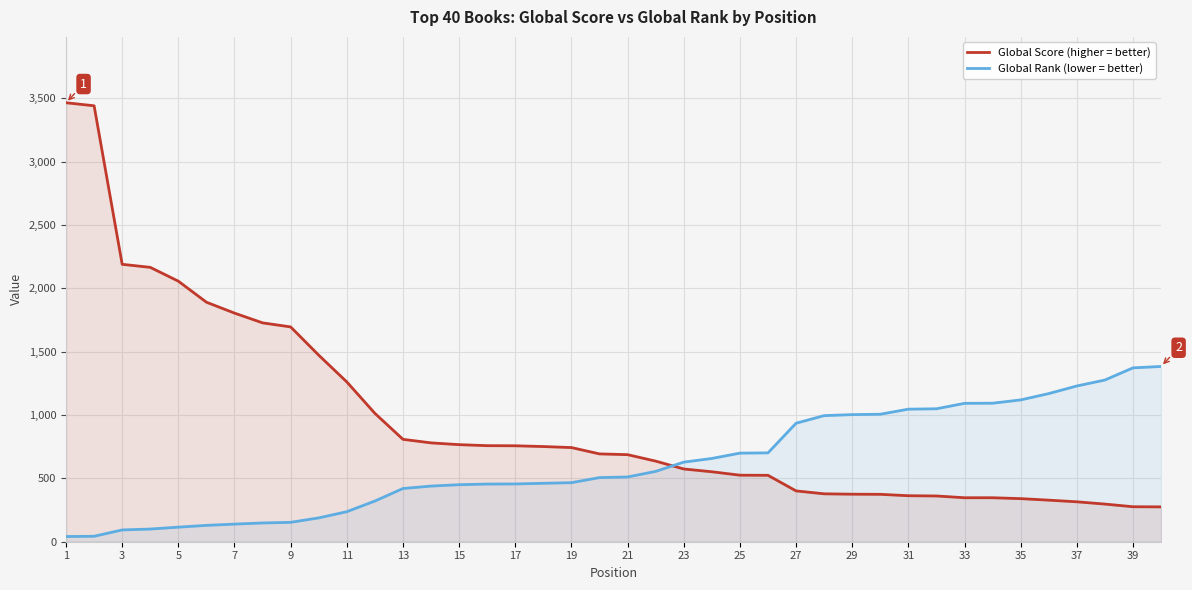

How many data points in Global Score (higher = better) are above 693?

19